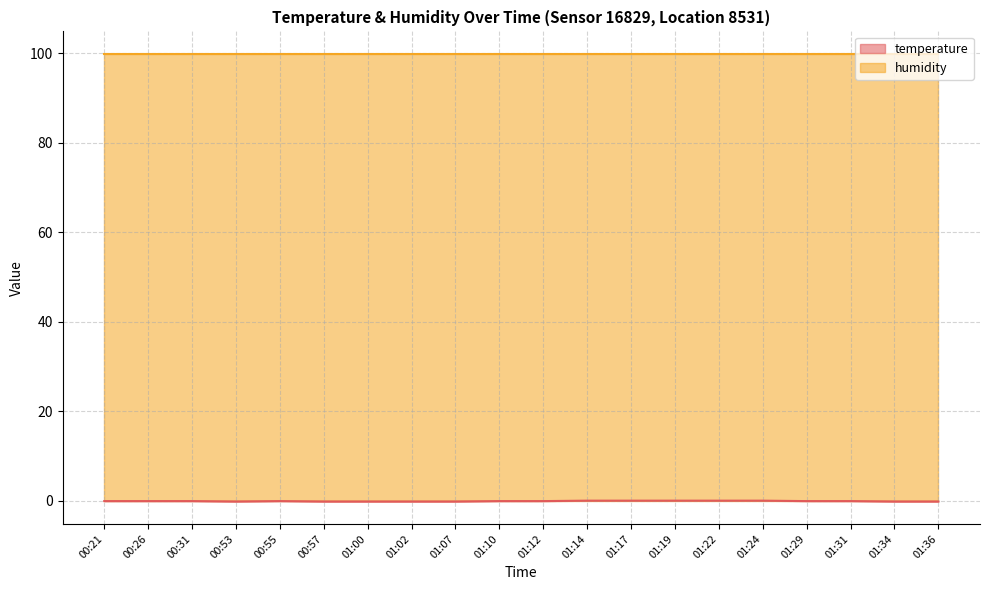

True or false: the data shows 0.0 at 01:14.

True